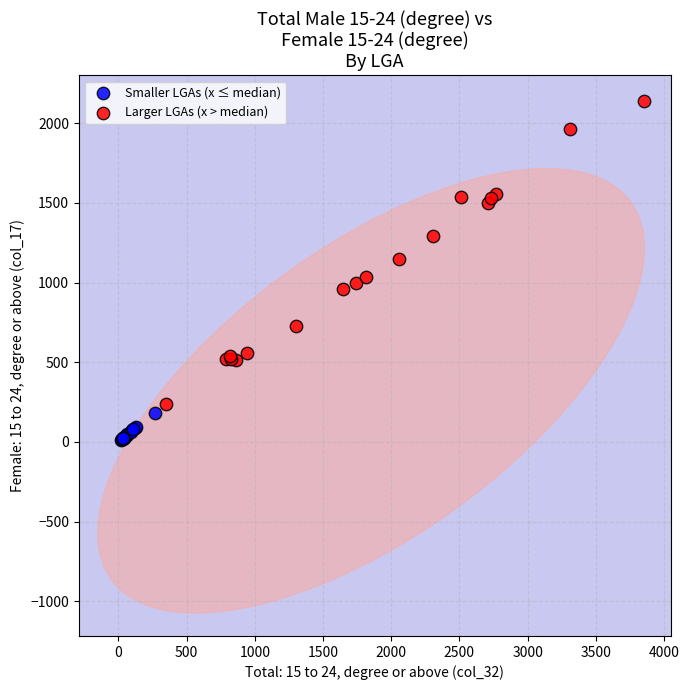

Which series has the largest Y range (max minus min)?

Larger LGAs (x > median)